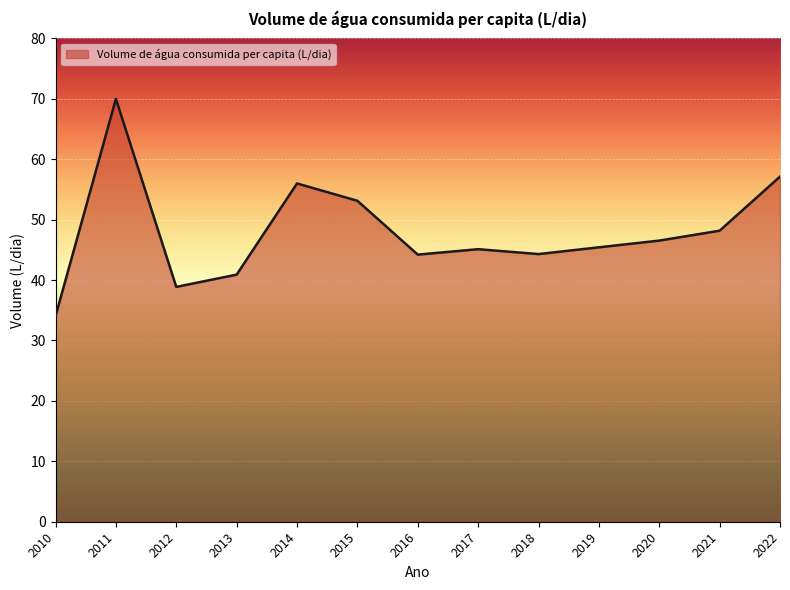

What is the sum of the values at 2015 and 2012?

92.0